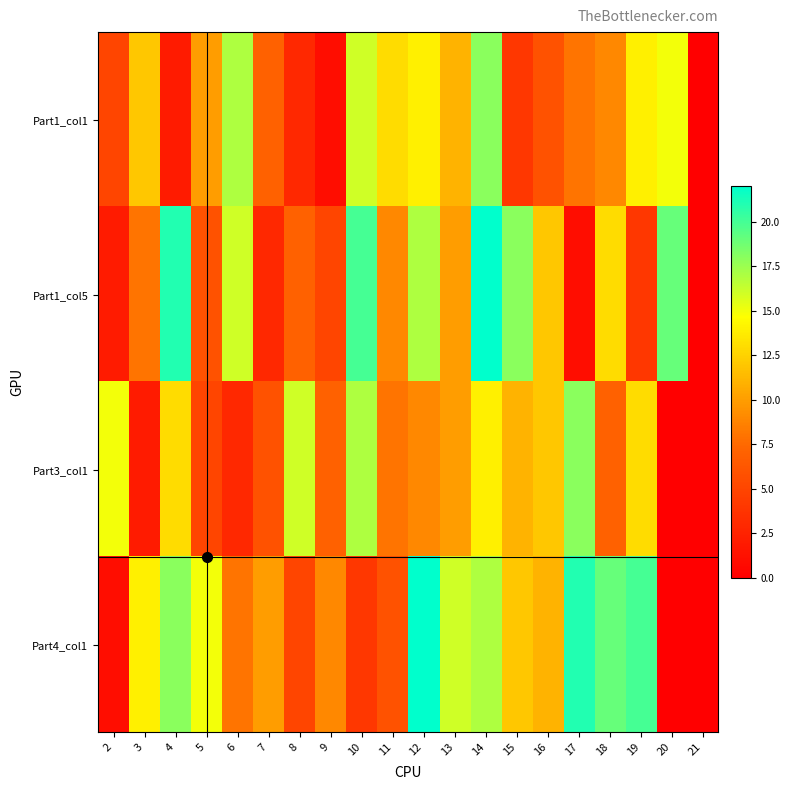

Which label corresponds to the largest value in the chart?

14